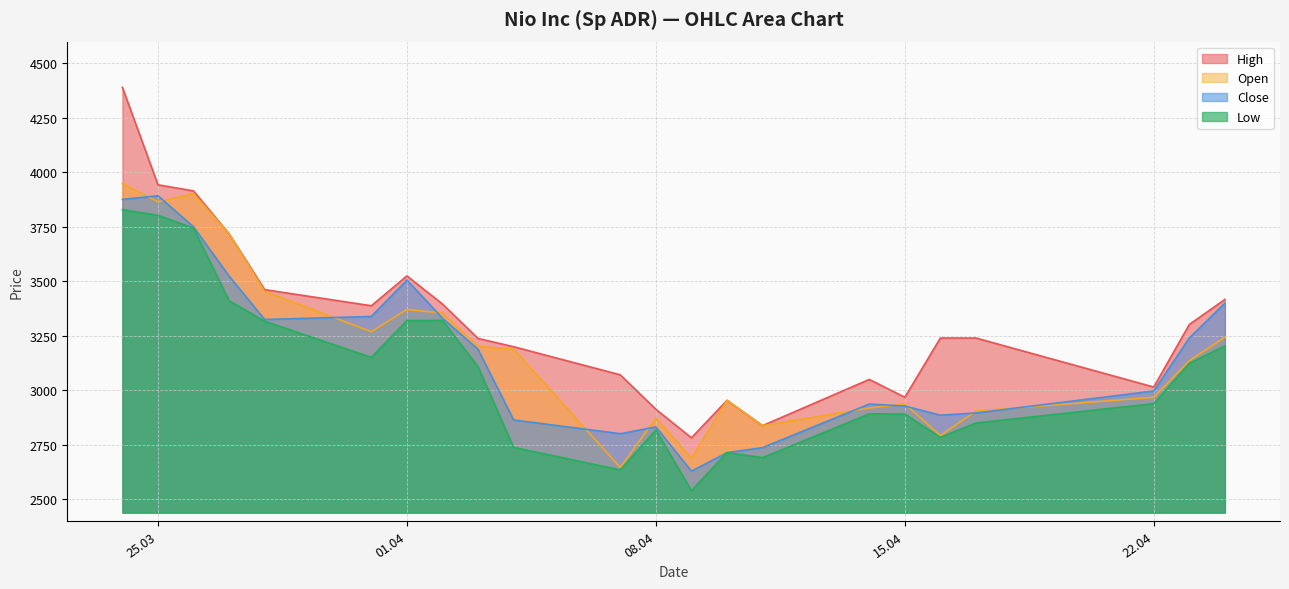

True or false: Low and Close intersect in this chart.

False